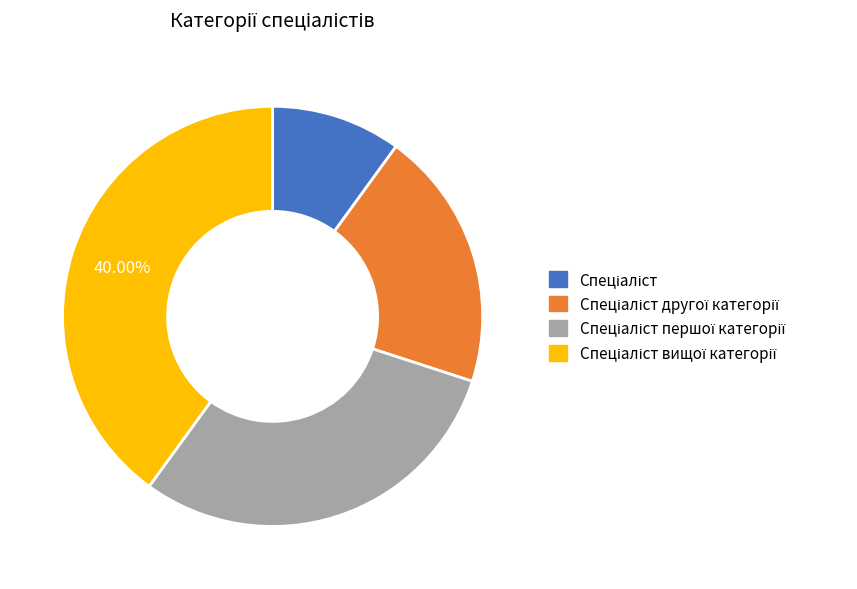

To the nearest percent, what is the difference between the largest and smallest slice percentages?

30%